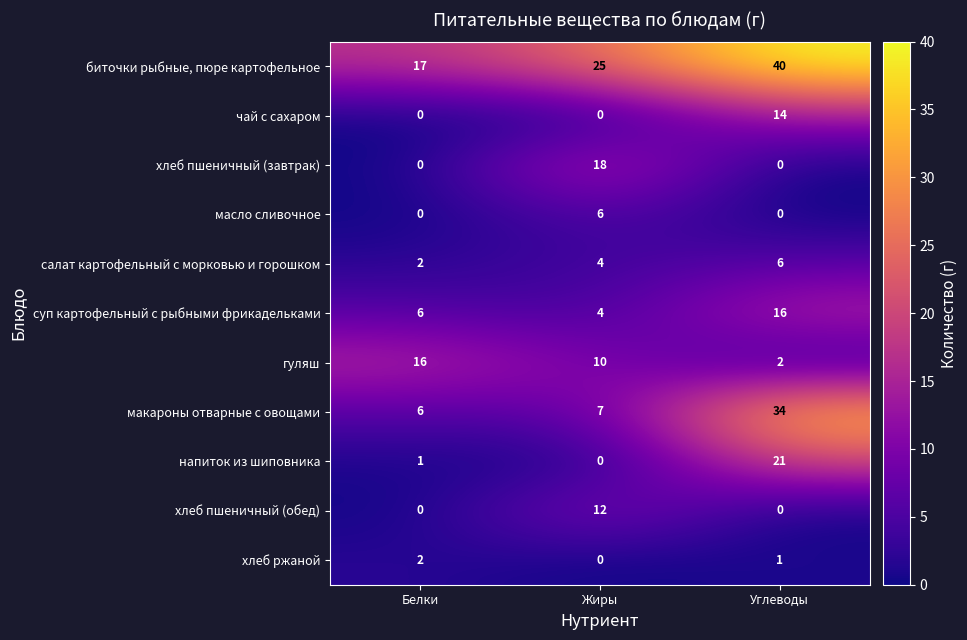

What is the difference between the maximum and minimum values in the биточки рыбные, пюре картофельное series?

23